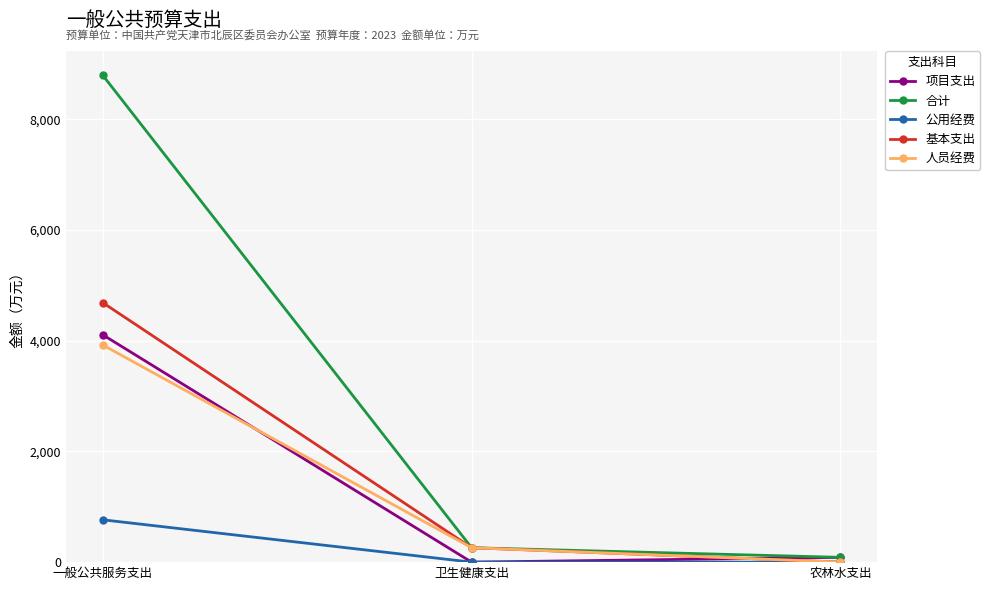

What is the greatest value displayed?

8794.0